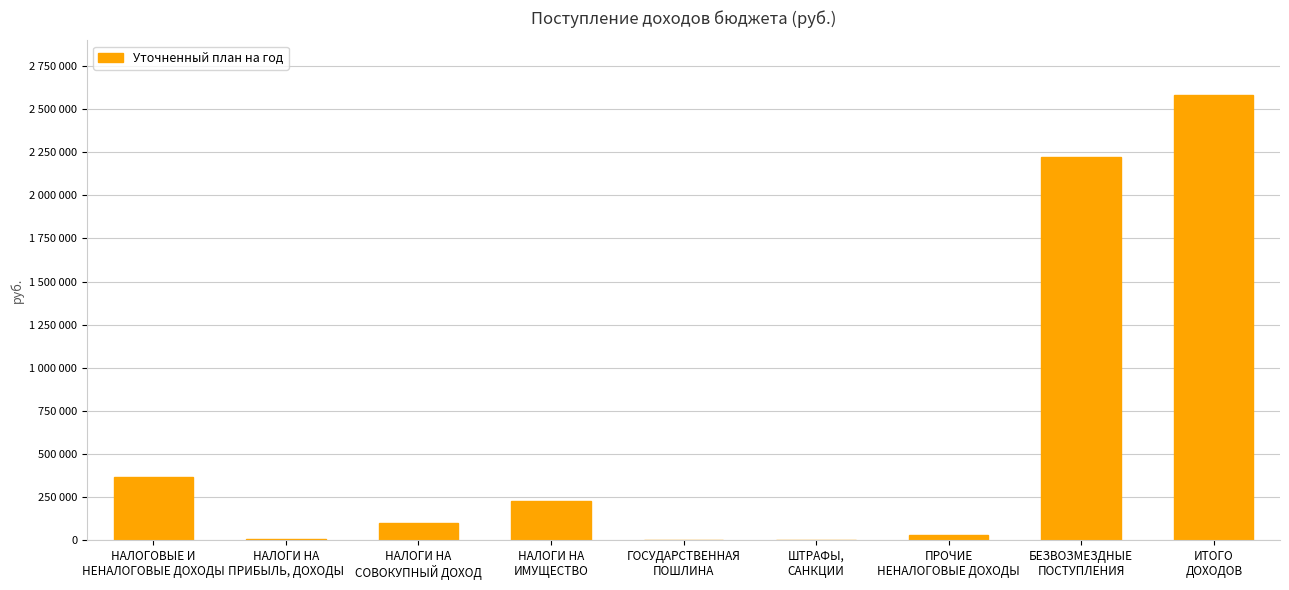

Read the value at НАЛОГИ НА
СОВОКУПНЫЙ ДОХОД.

98000